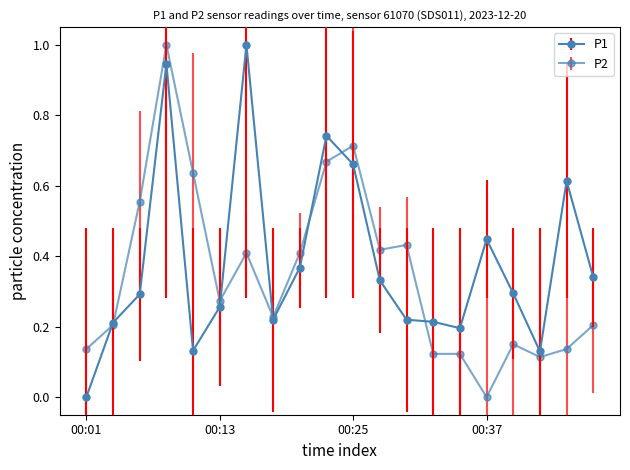

Where do P1 and P2 first cross each other?

00:01 and 00:03